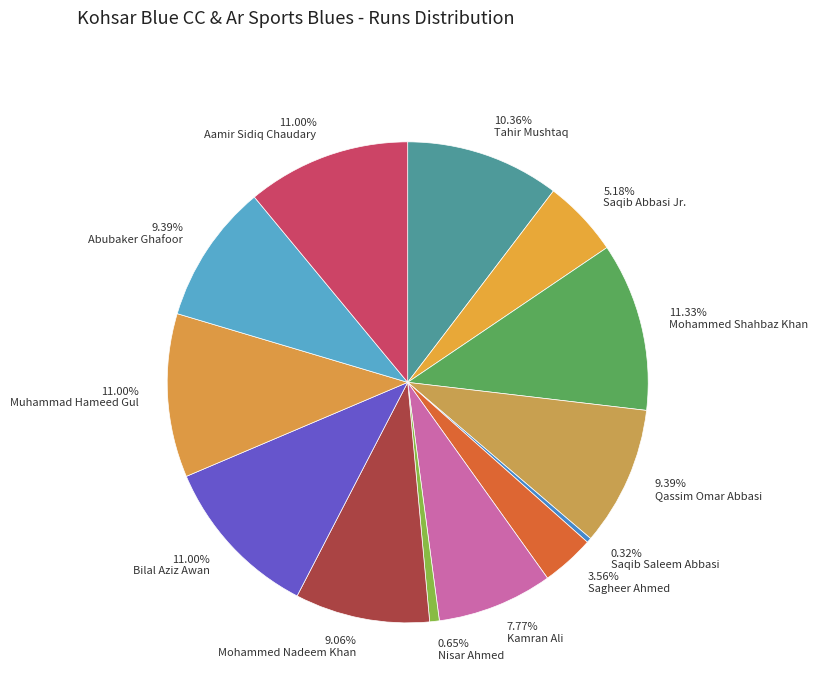

What is the ratio of the value at 11.00% Muhammad Hameed Gul to the value at 10.36% Tahir Mushtaq?

1.1